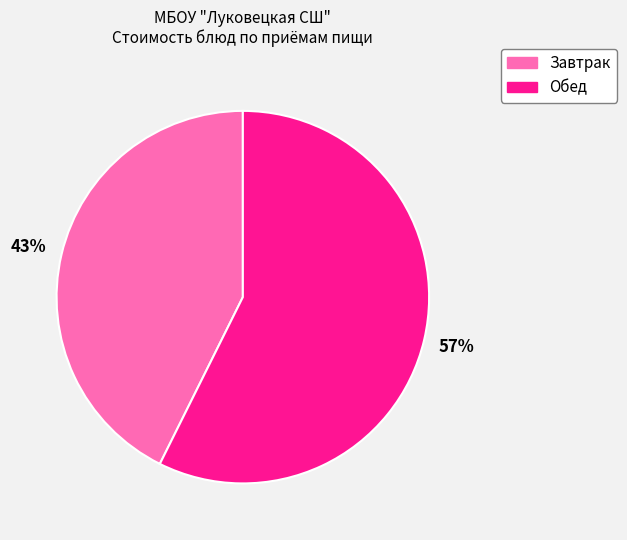

Does any single category account for the majority?

Yes